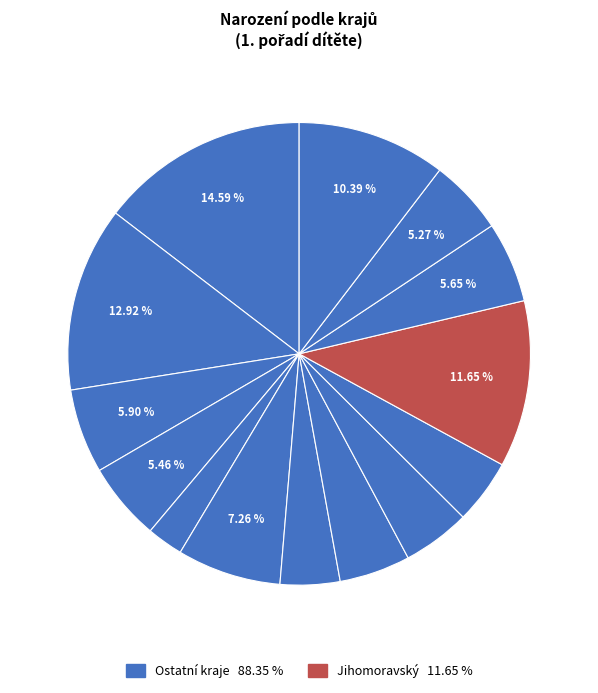

How many slices are in this pie chart?

14